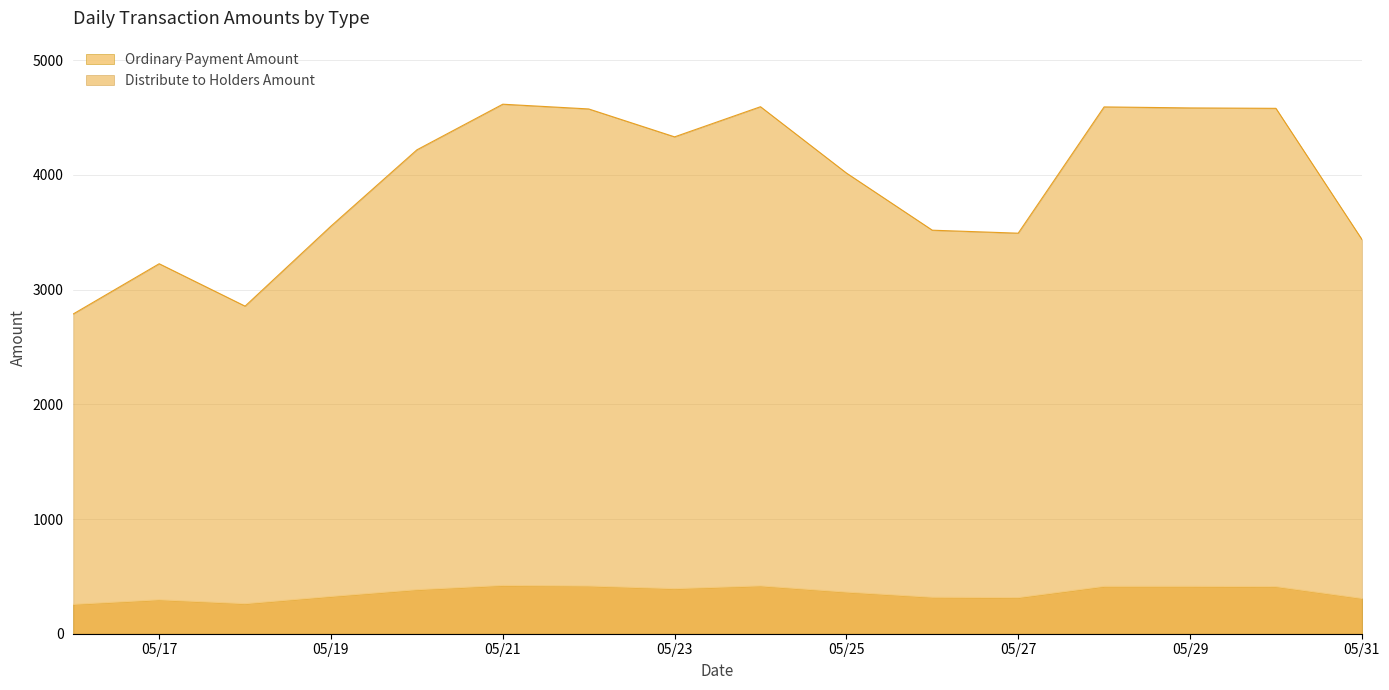

What is the average value of the Ordinary Payment Amount series?

356.9